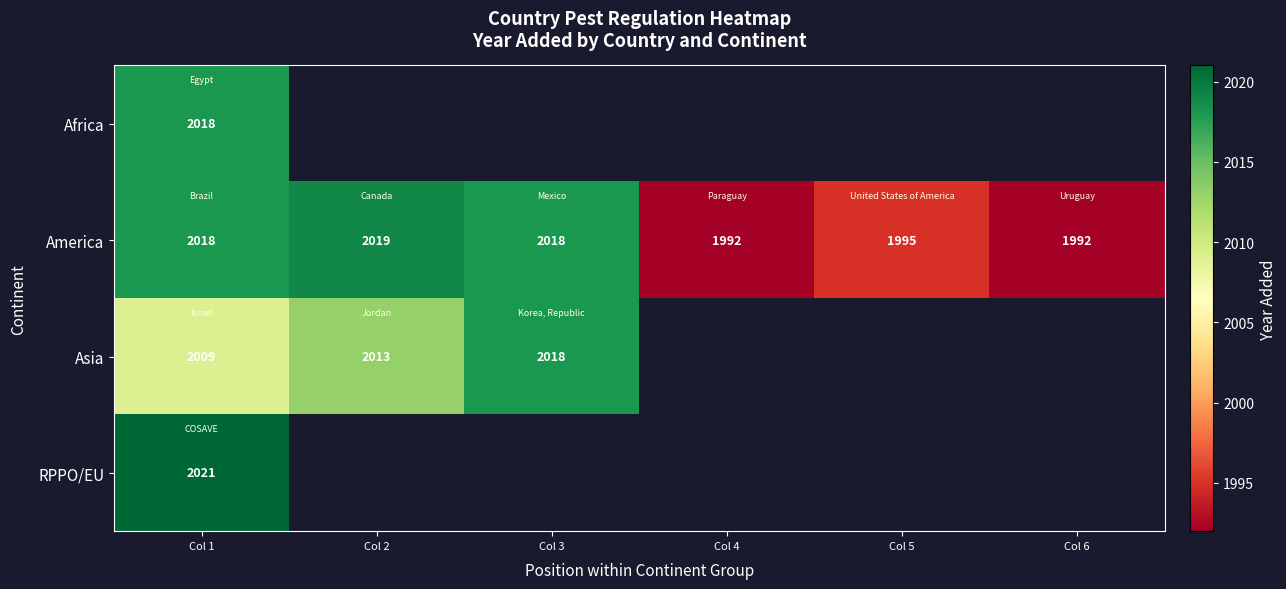

Is it true that America equals 2018 at Col 1?

True